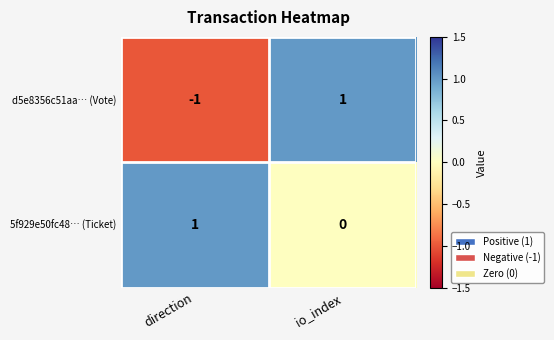

At which category is the sum across all series the highest?

io_index